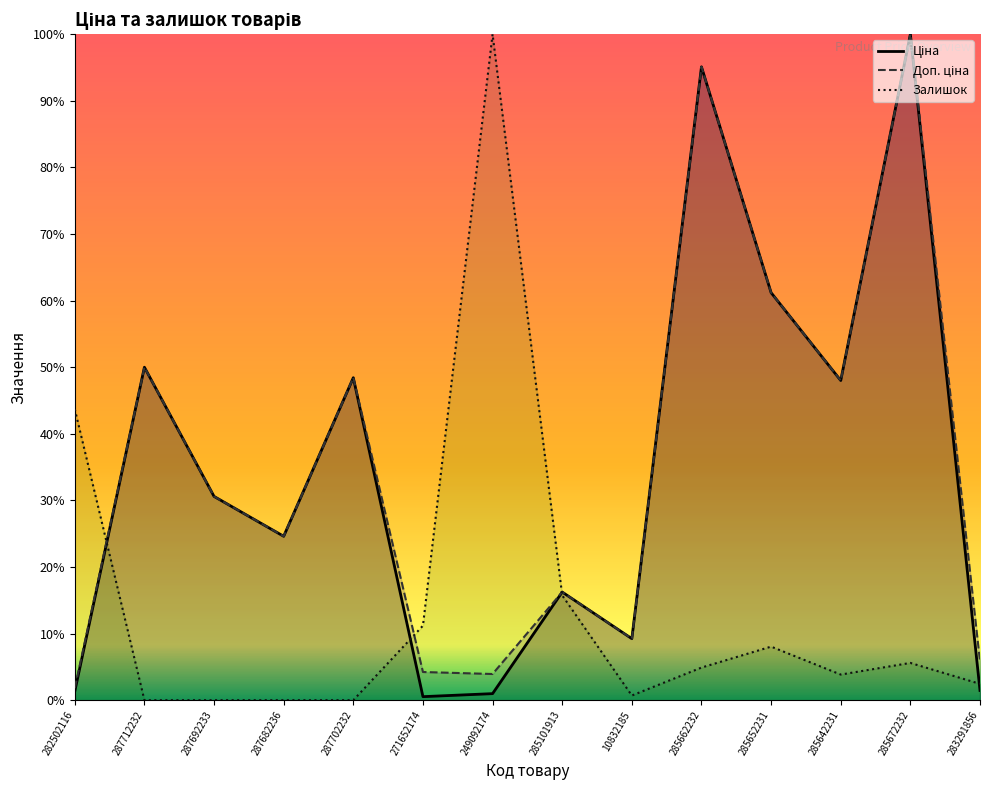

What is the sum of the Ціна values at 283291856 and 285642231?

49.5